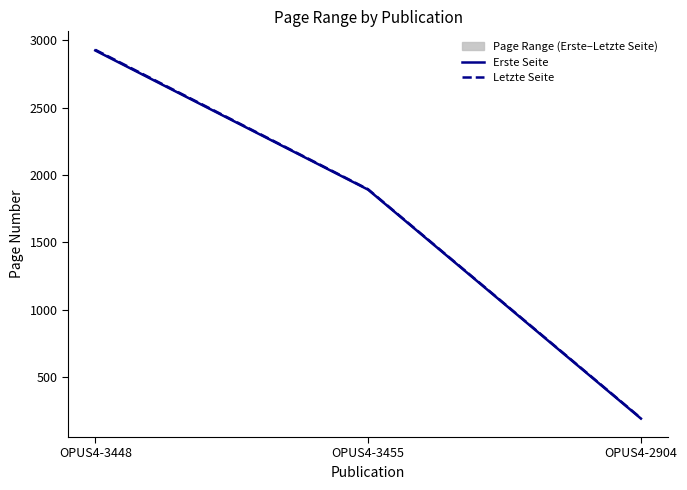

How many data points in Erste Seite are above 1891?

1